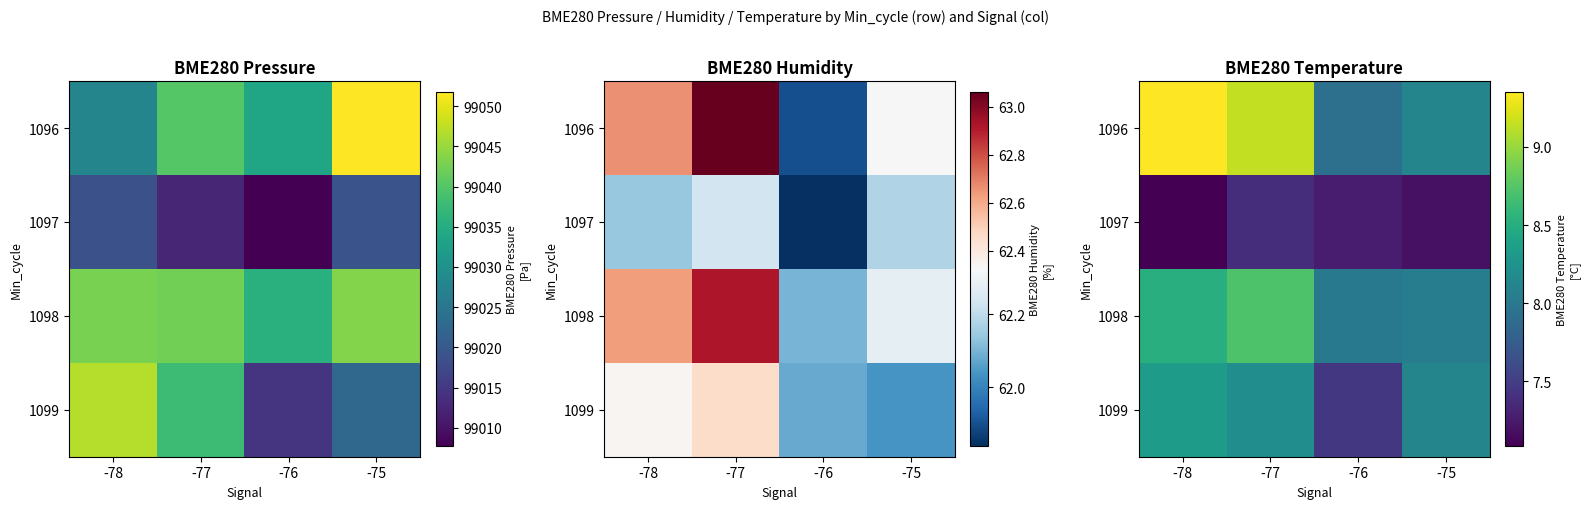

Which has a higher value, -77 or -75?

-77